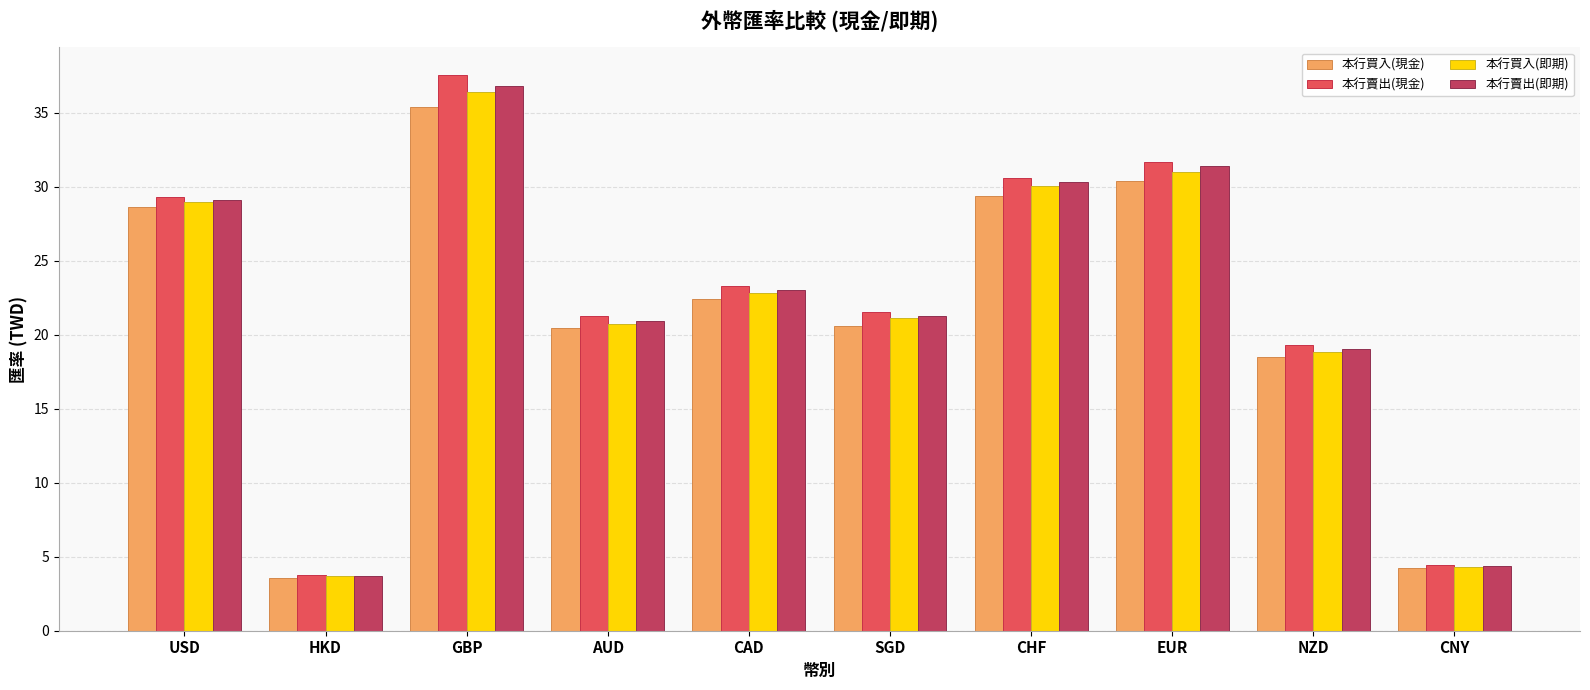

The 本行買入(現金) series shows 36.0 at SGD. True or false?

False